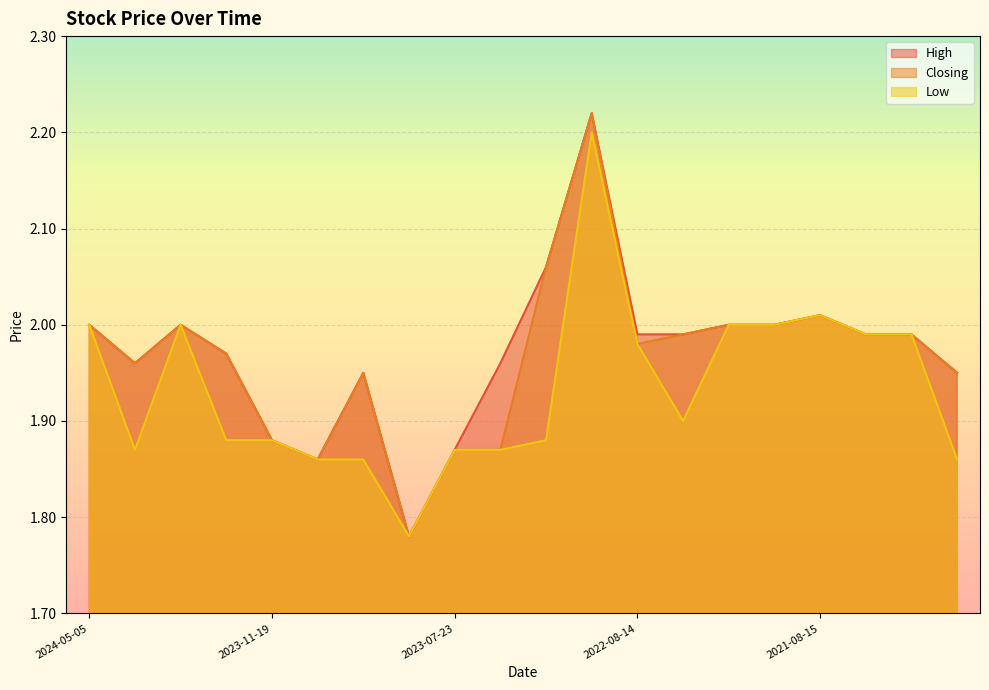

What is the sum of the Closing values at 2022-06-26 and 2023-07-23?

3.9